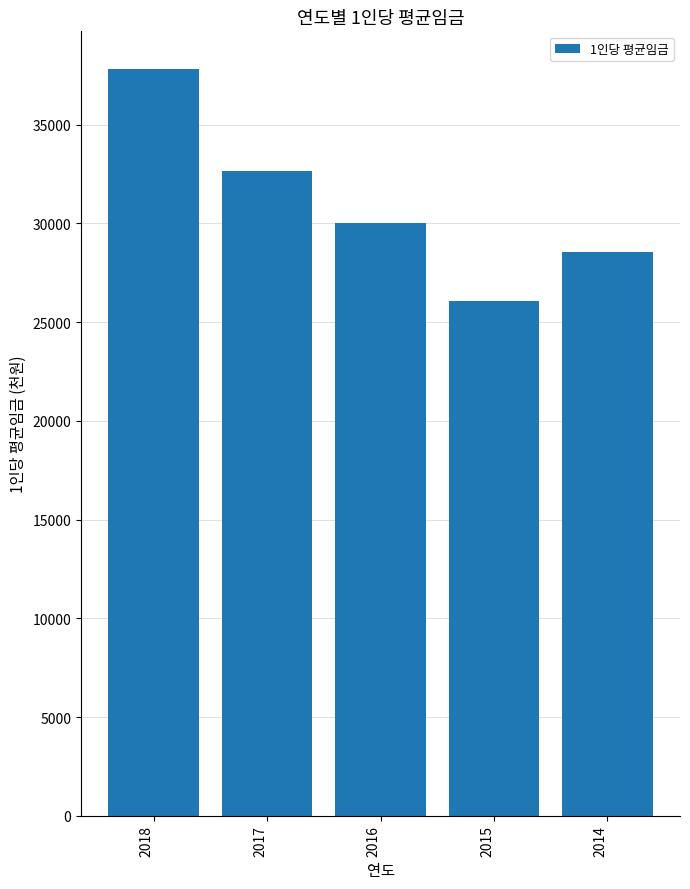

What is the approximate value at 2016?

30004.6